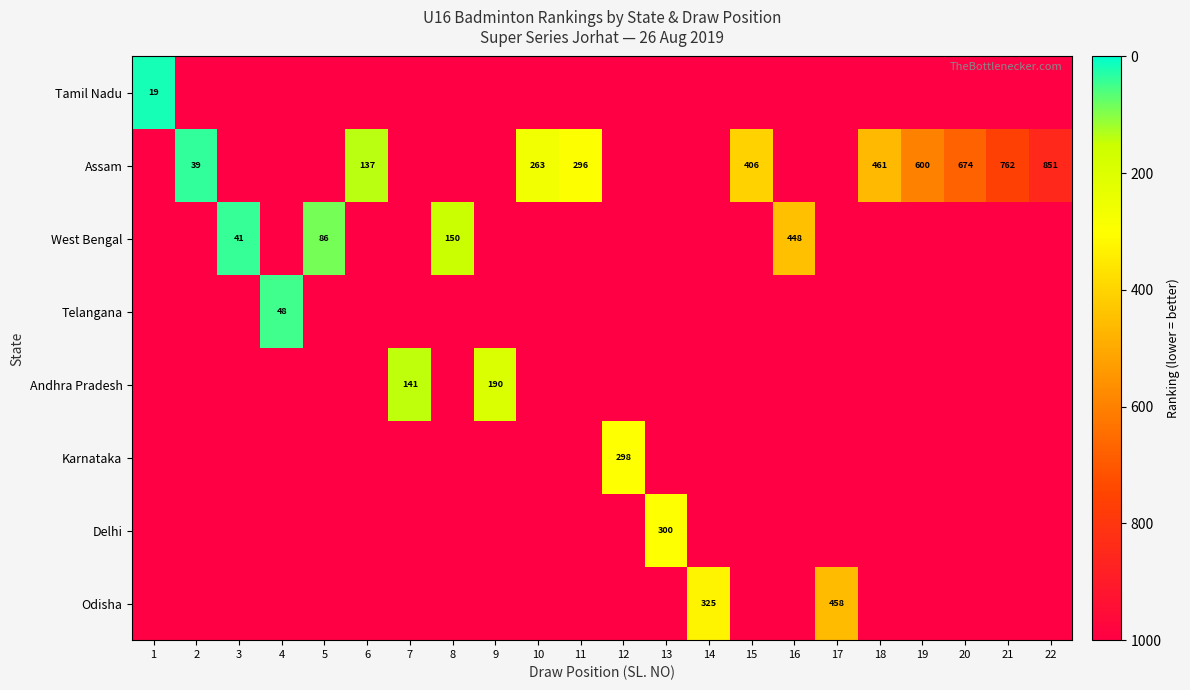

The Assam series shows 851 at 22. True or false?

True